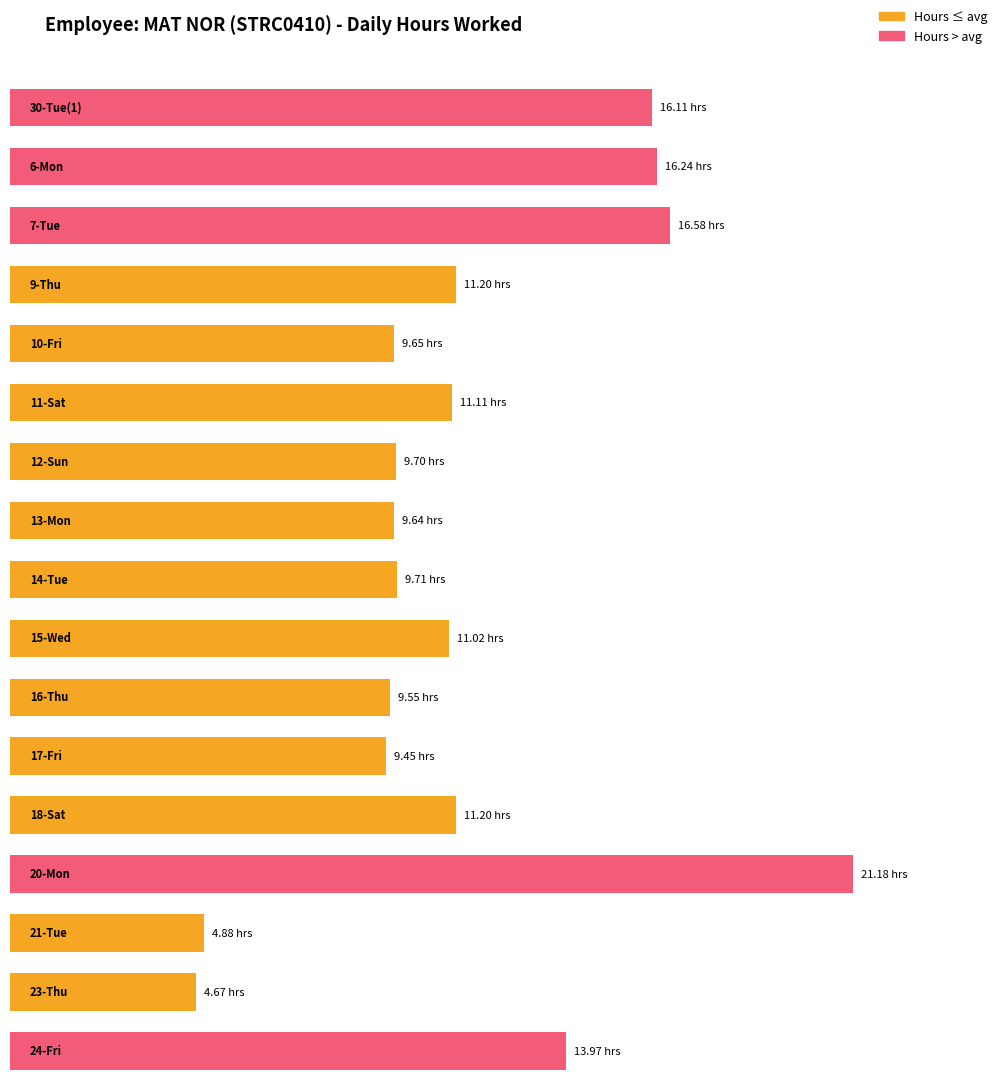

What is the smallest value displayed?

4.7